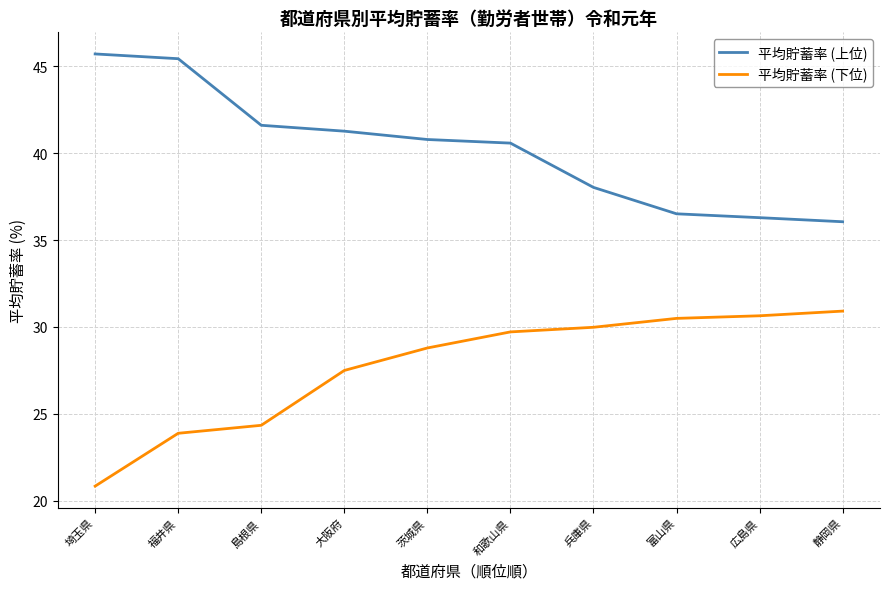

How many values in the 平均貯蓄率 (下位) series exceed 29?

5